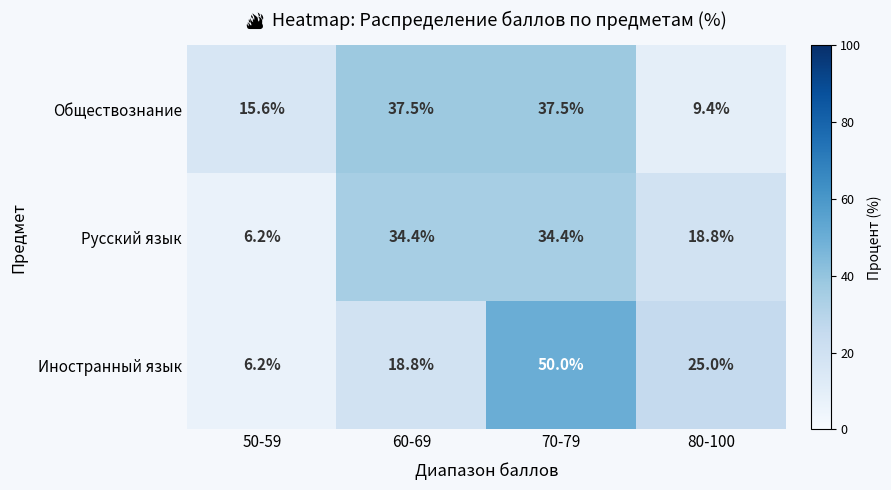

At which label does Обществознание first exceed 37?

60-69